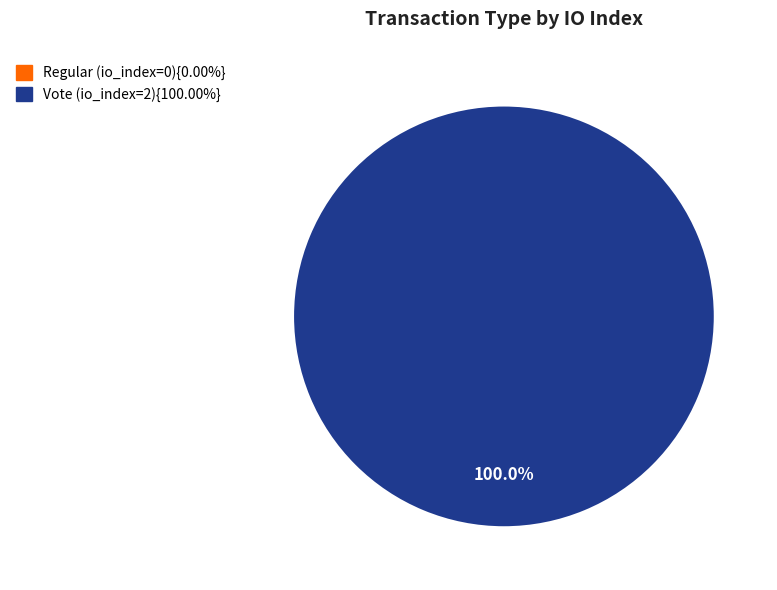

What is the majority slice?

Vote (io_index=2)